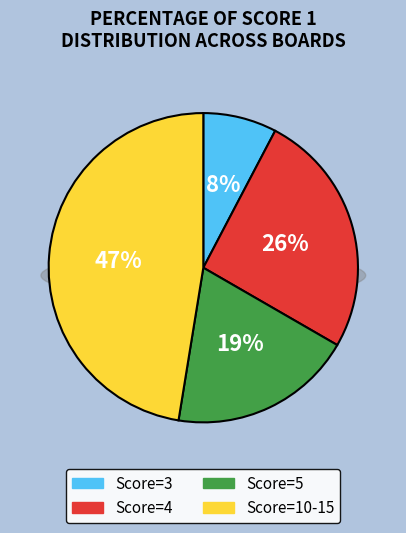

Is it true that Board 9 is 1% of the pie?

False